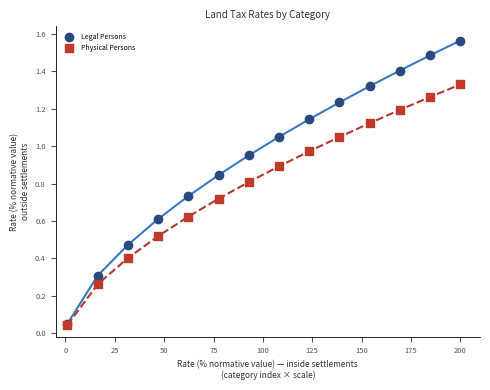

Which series reaches the maximum Y coordinate?

Legal Persons